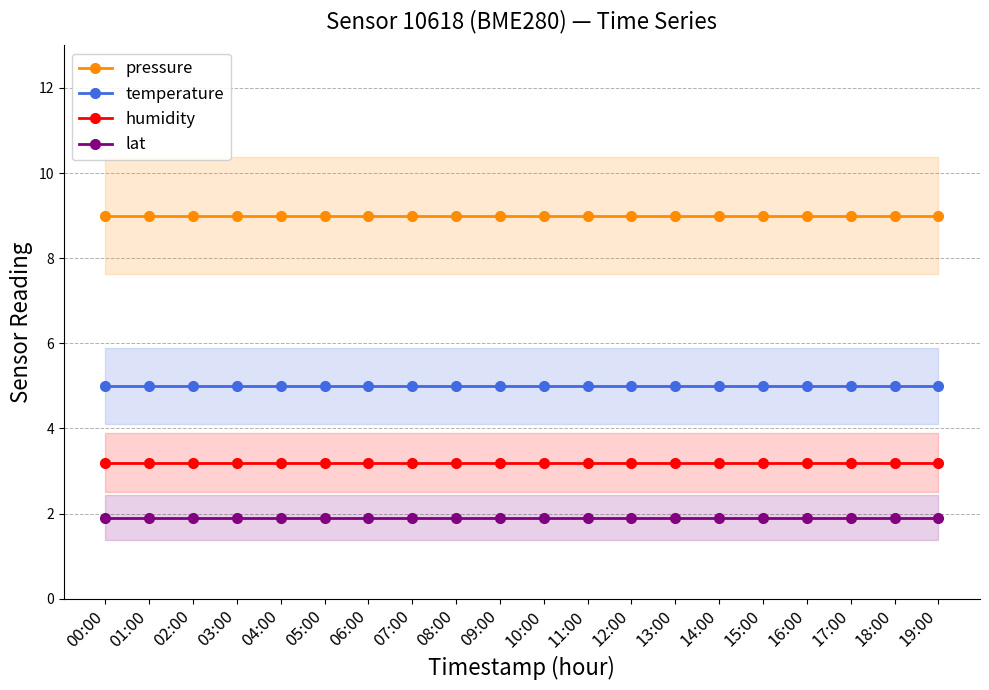

What is the sum of the temperature values at 01:00 and 10:00?

10.0